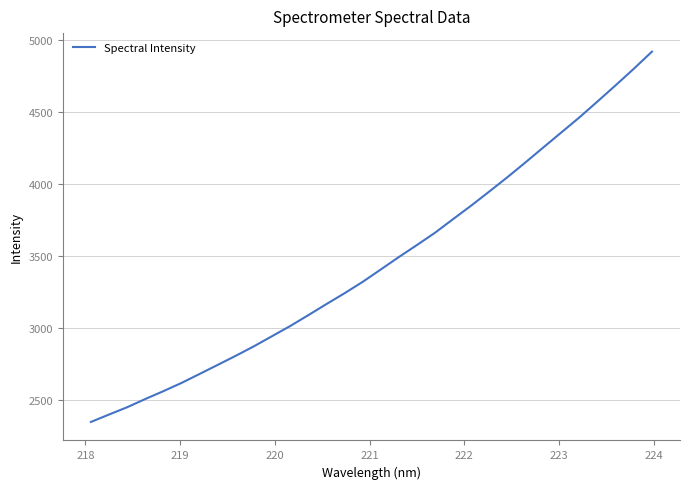

How many lines are shown in the chart?

1